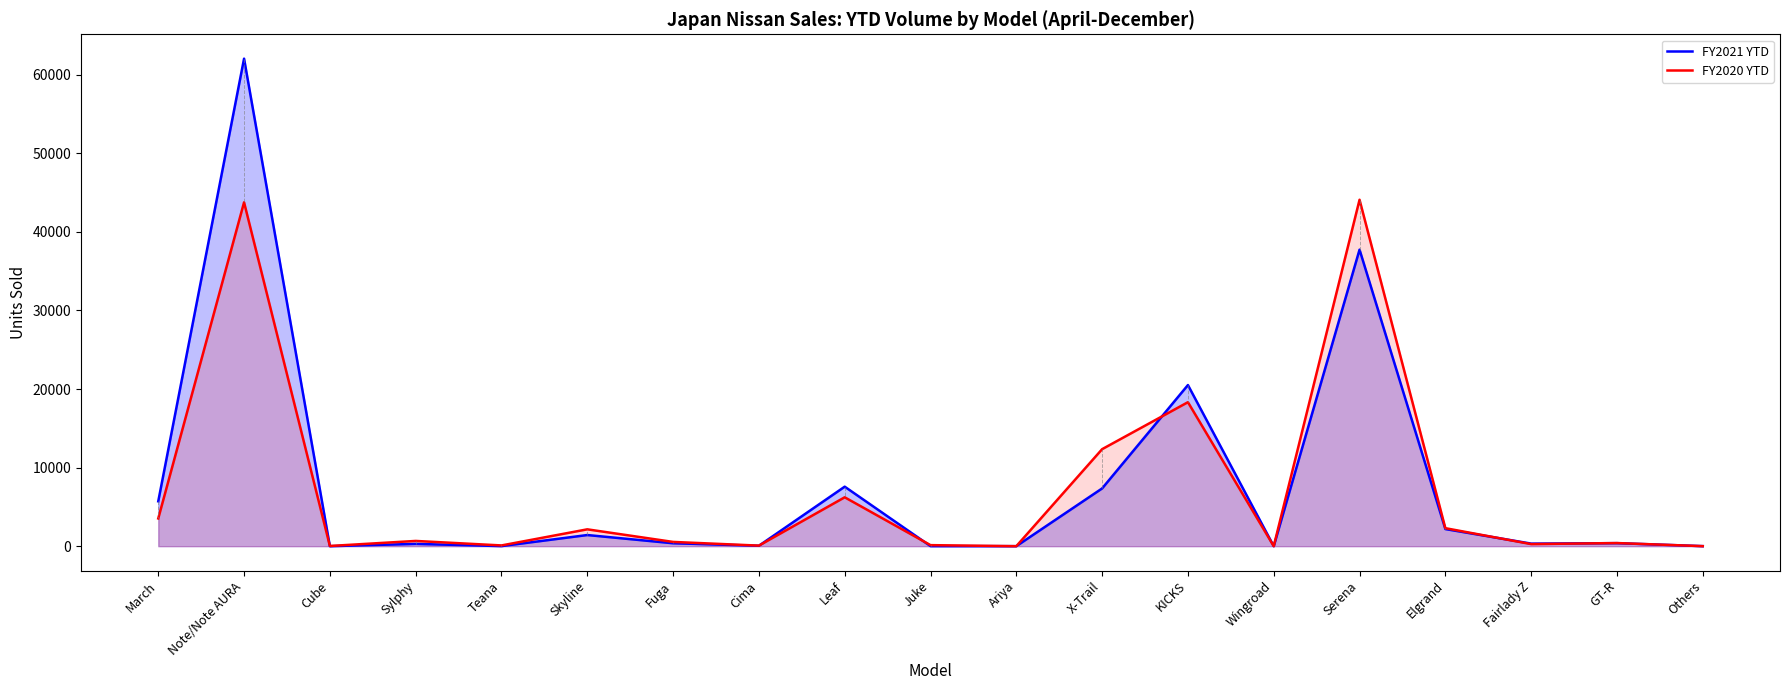

Is it true that FY2021 YTD equals 14 at Teana?

False